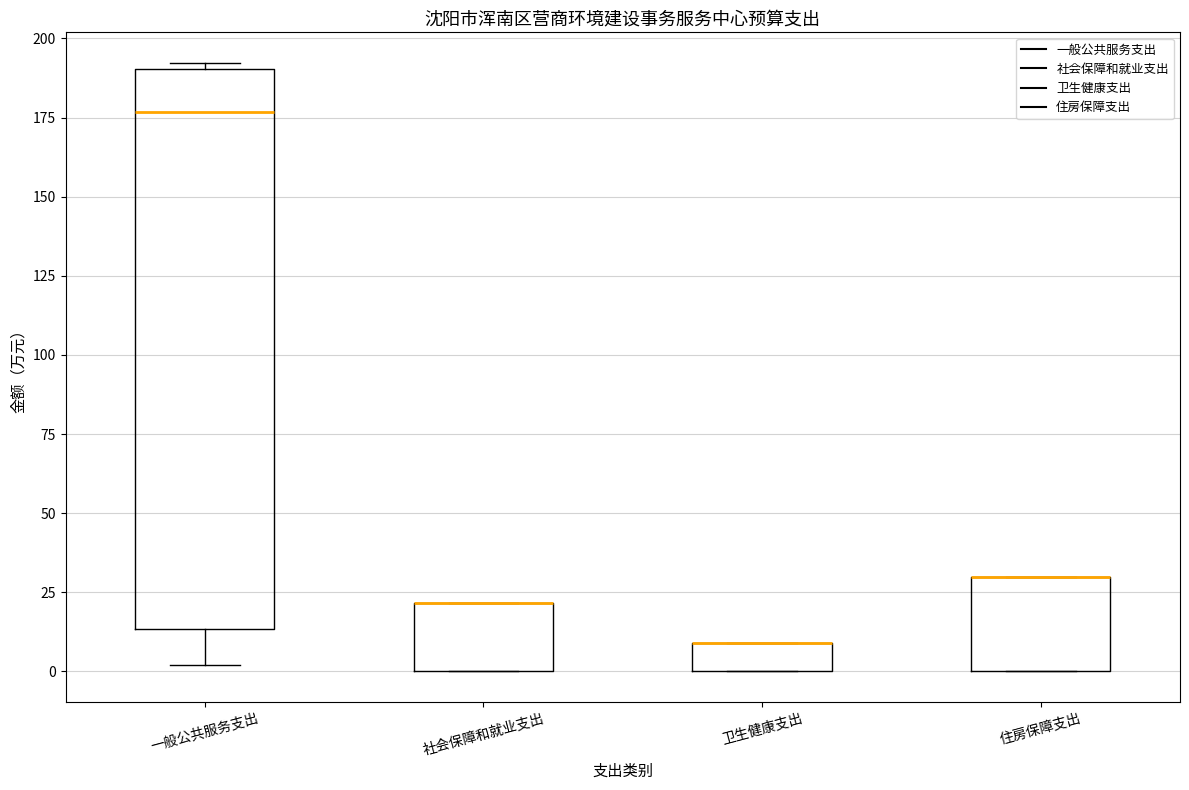

Reading left to right, transcribe this box plot: for each box, give where its median line is, the range the box spans, and where its two whiskers end, as read against the y-axis. The values are not printed on the chart, so give them approximately, as read against the axis.

一般公共服务支出: median 175, box 15 to 190, whiskers 0 to 190 (just above the box's upper edge)
社会保障和就业支出: median 20 (drawn on the box's upper edge), box 0 to 20, whiskers 0 to 20
卫生健康支出: median 10 (drawn on the box's upper edge), box 0 to 10, whiskers 0 to 10
住房保障支出: median 30 (drawn on the box's upper edge), box 0 to 30, whiskers 0 to 30